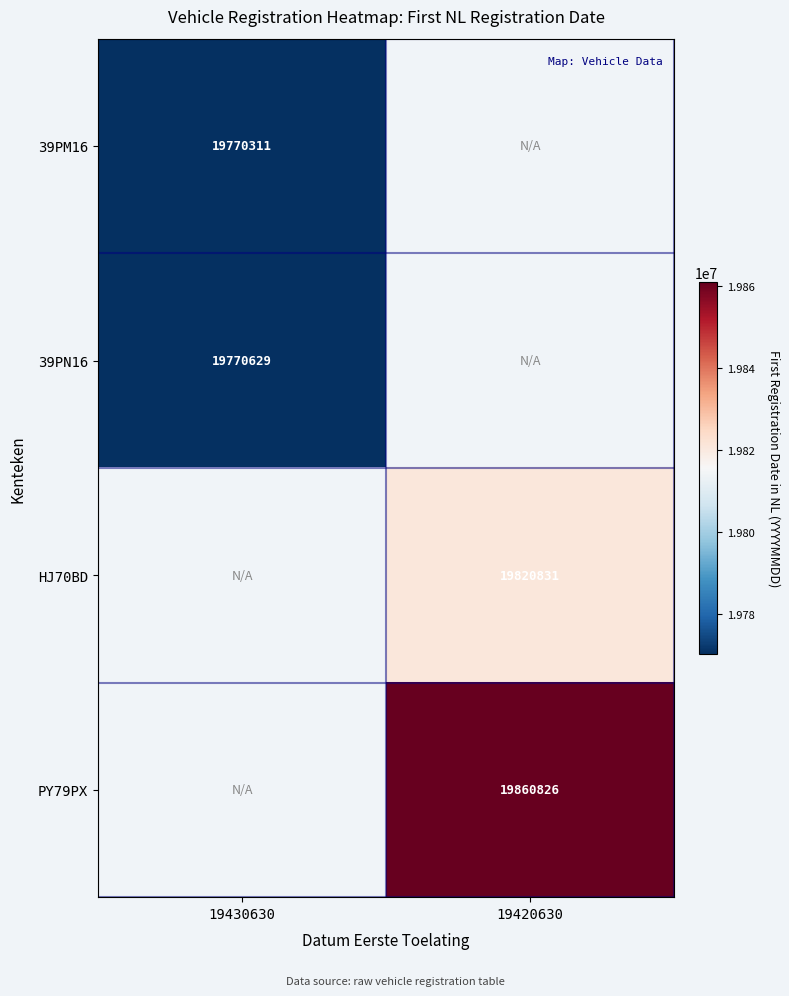

Which category has the highest value across all series?

19420630